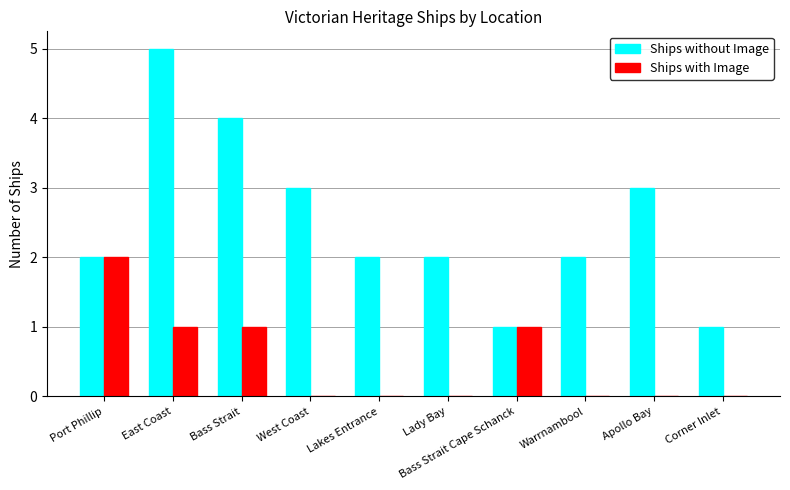

What is the sum of the Ships without Image values at Corner Inlet and Warrnambool?

3